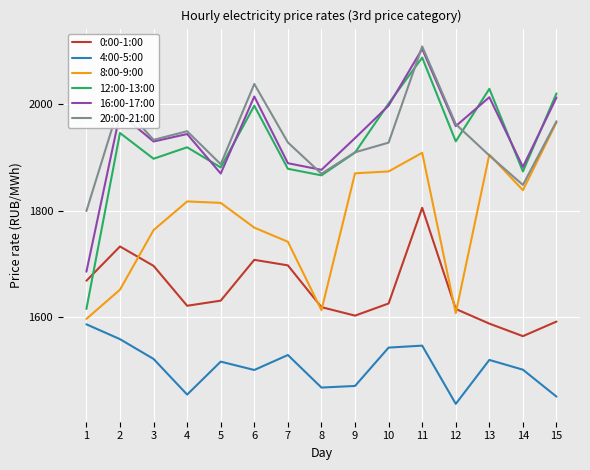

The value of 0:00-1:00 at 13 is 1587.7. True or false?

True